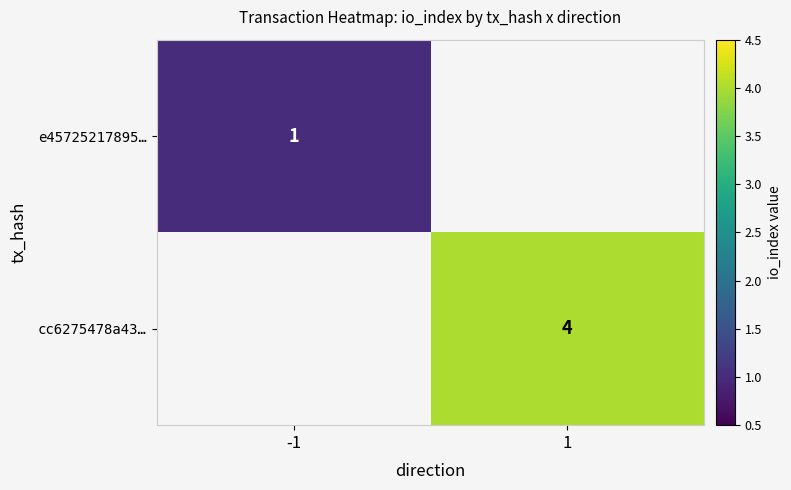

True or false: e45725217895… has a value of 1 at -1.

True